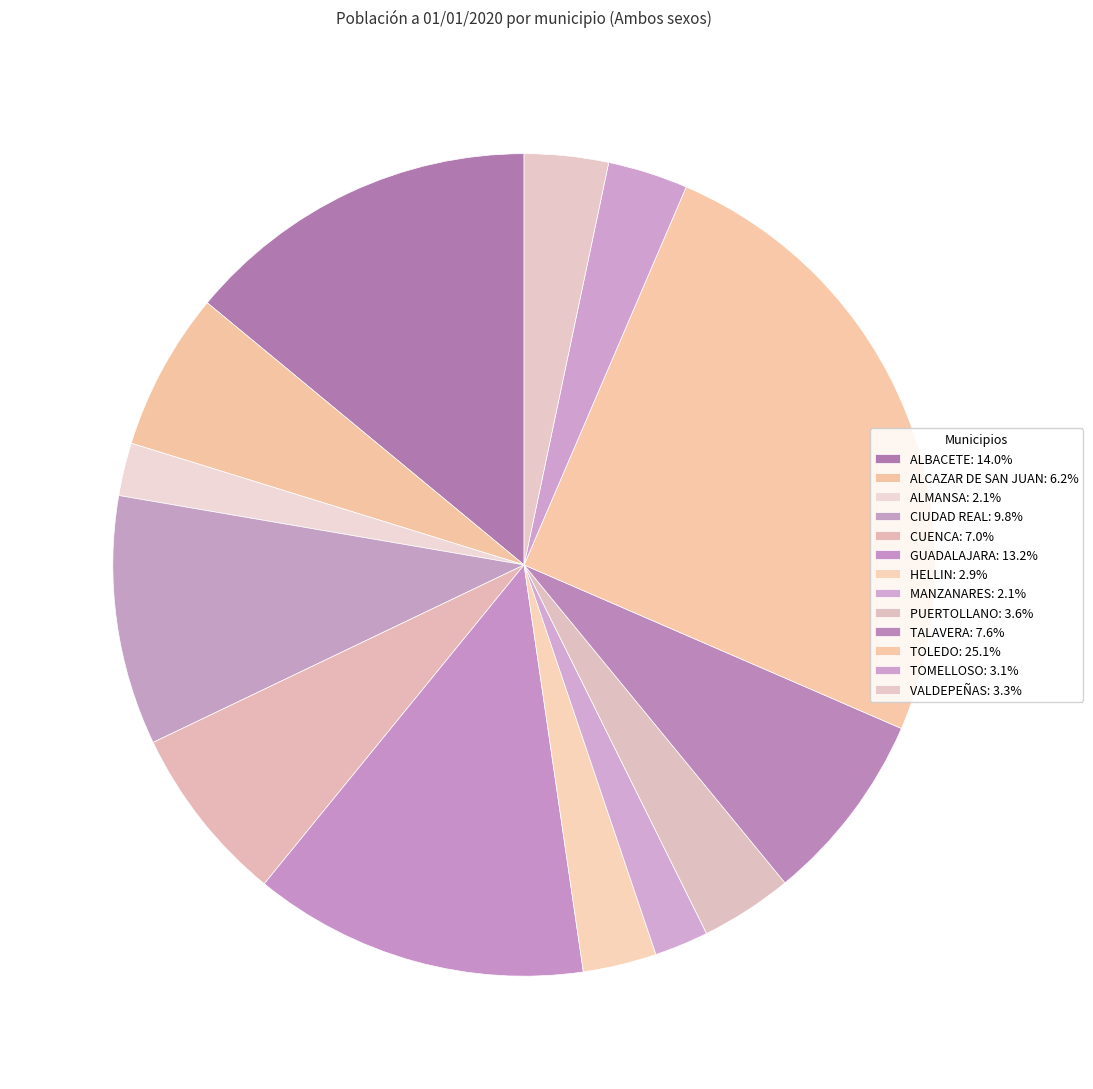

How many segments does this pie chart have?

13